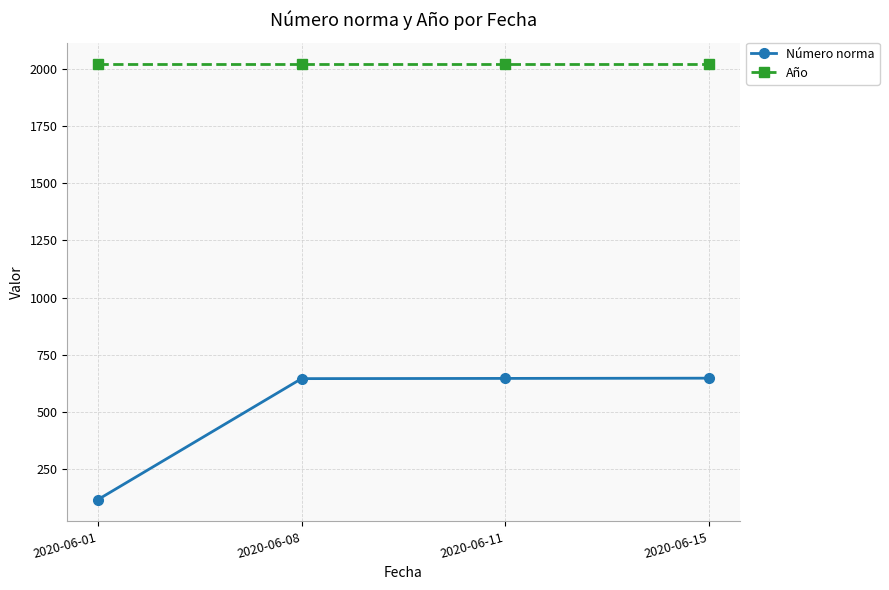

What is the sum of the Número norma values at 2020-06-01 and 2020-06-15?

765